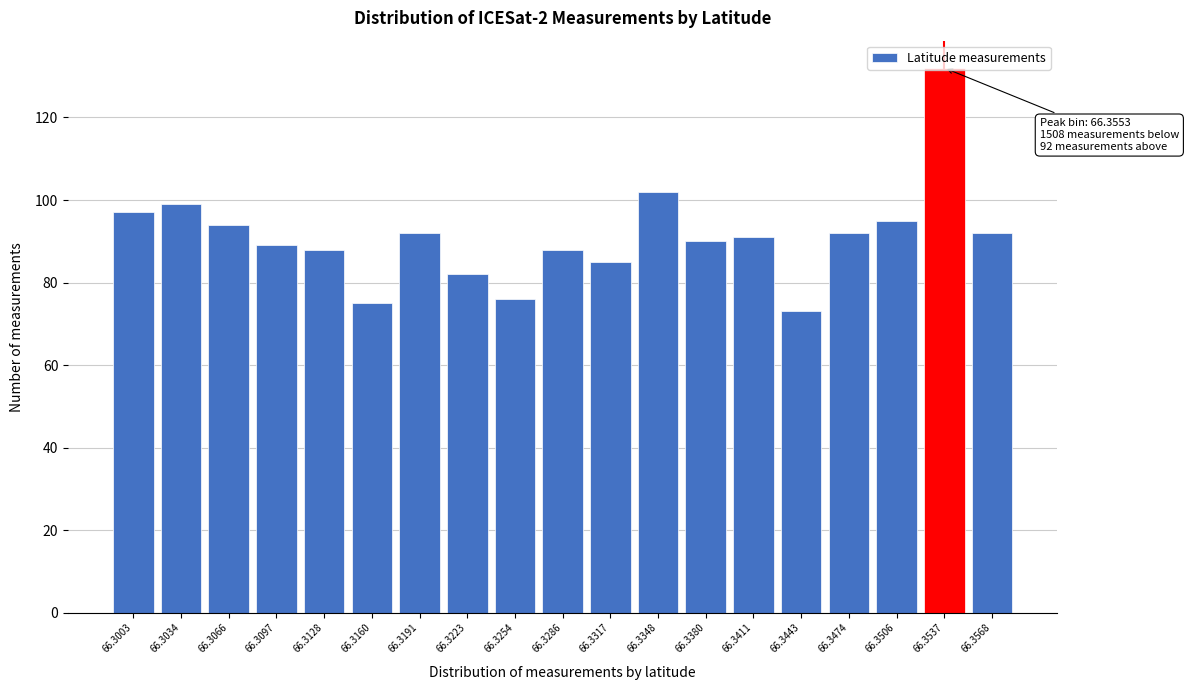

Between 66.3317 and 66.3223, which is larger?

66.3317